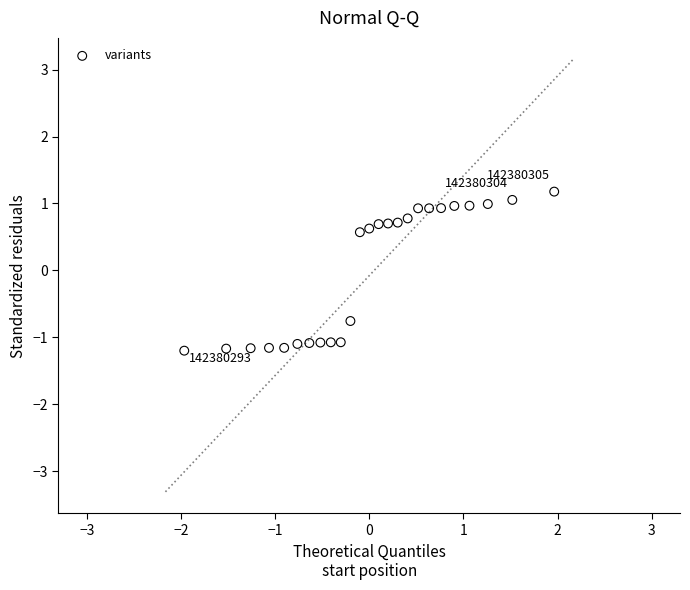

What is the range of X values (max minus min)?

3.9